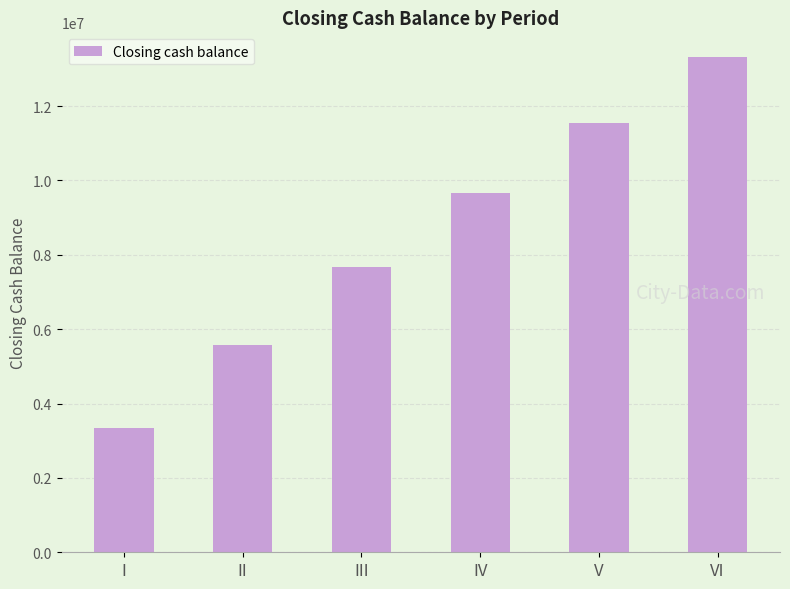

What is the maximum value shown in the chart?

13318049.0